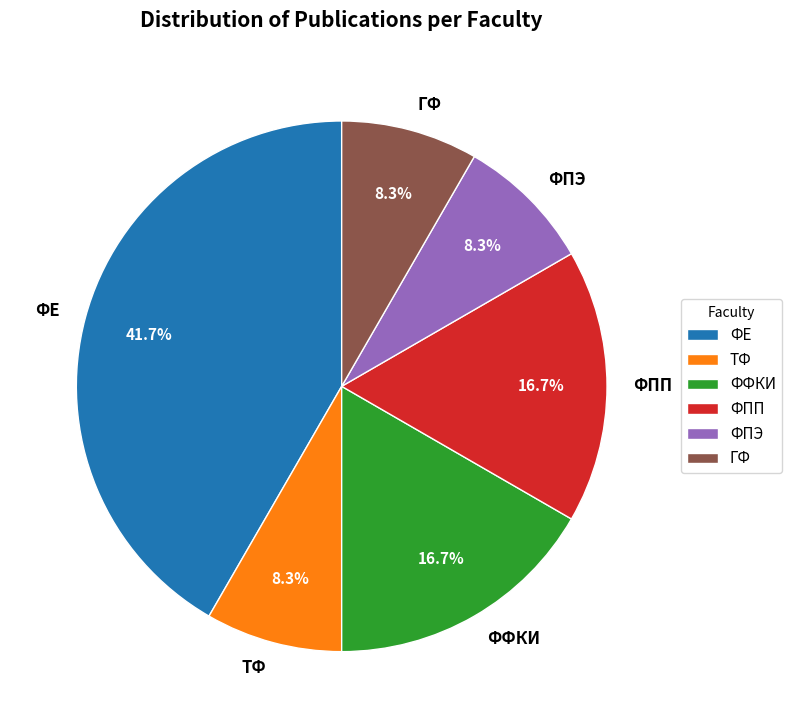

Is ГФ the majority of the pie?

No